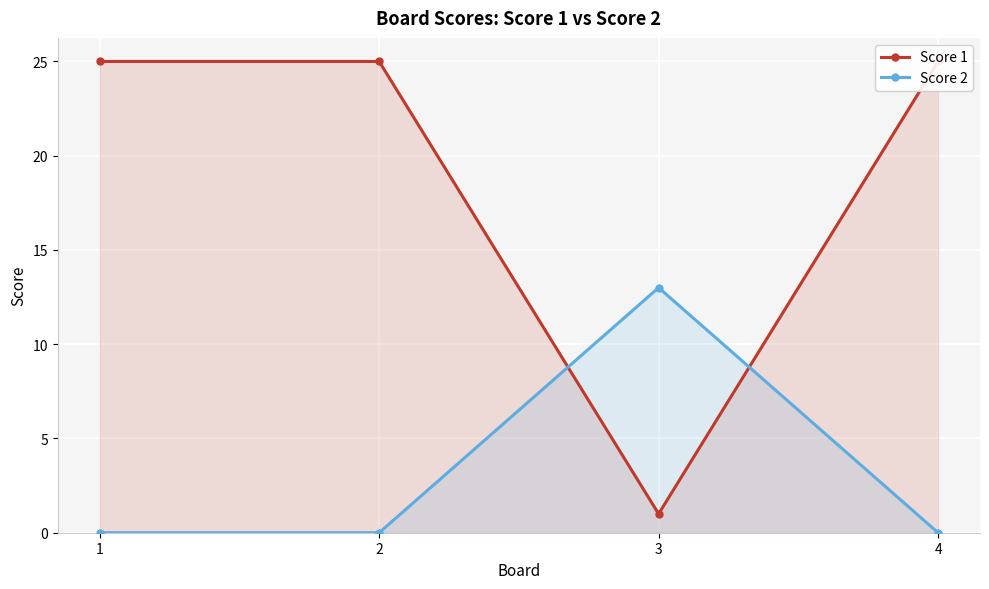

True or false: Score 2 has more than 0 points higher than both neighbors.

True